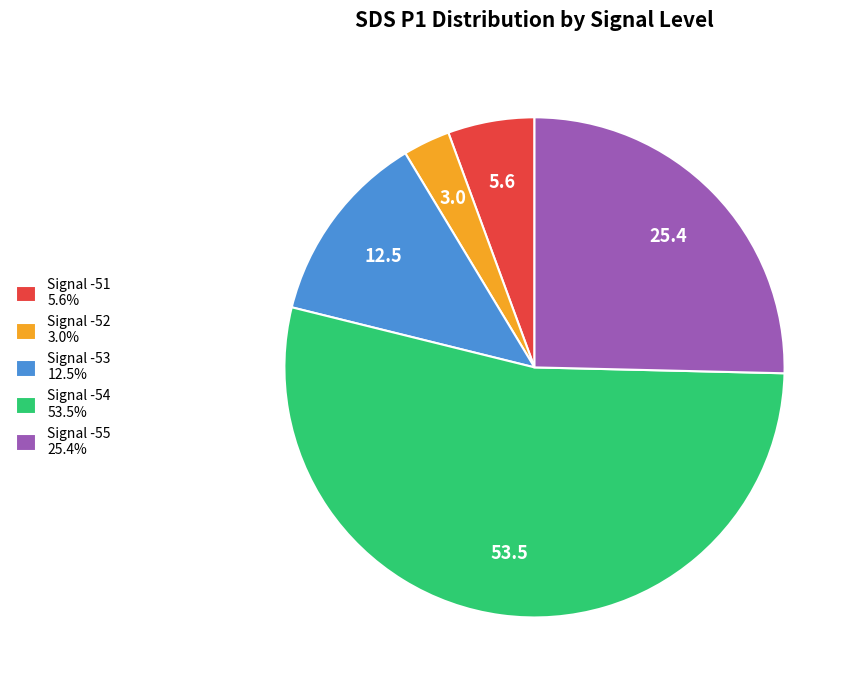

Does Signal -54 53.5% represent more than half of the total?

Yes